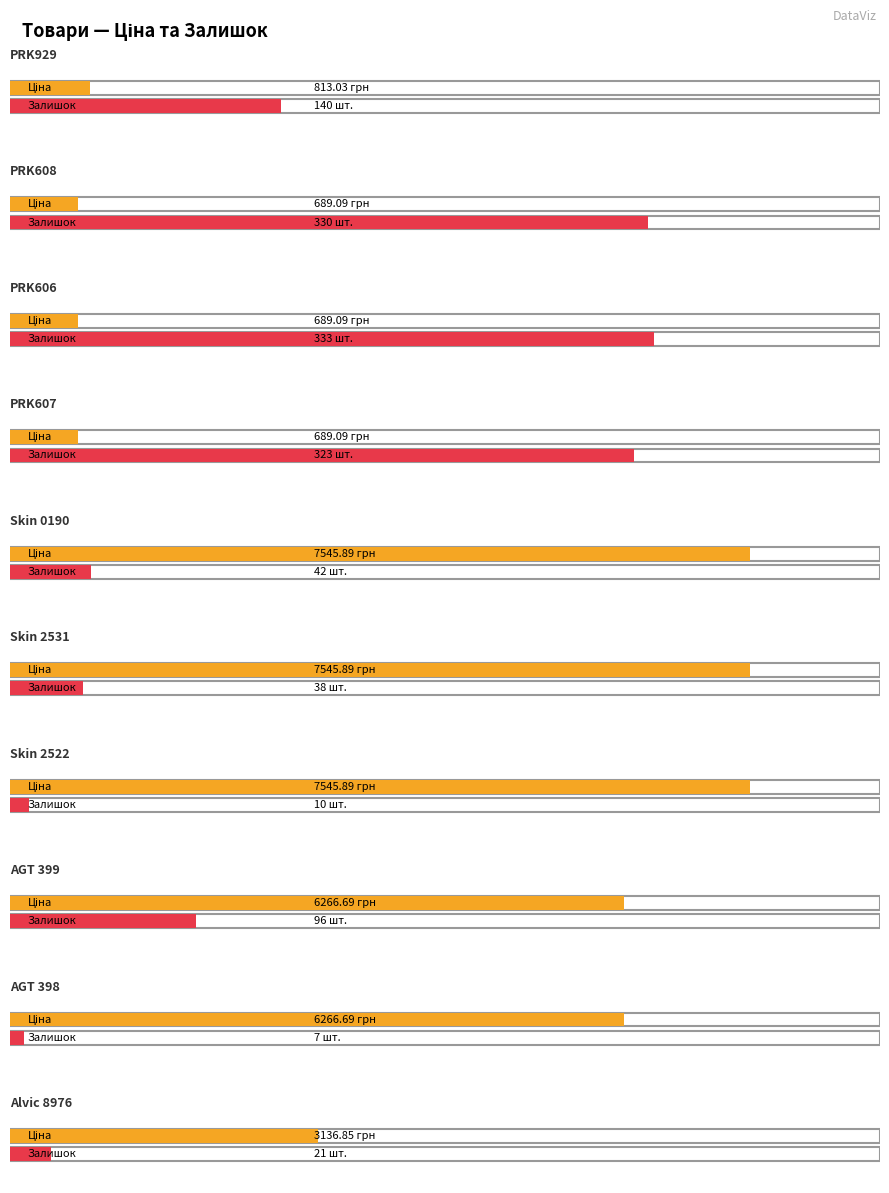

What is the difference between the maximum and second lowest values in the Залишок series?

323.0